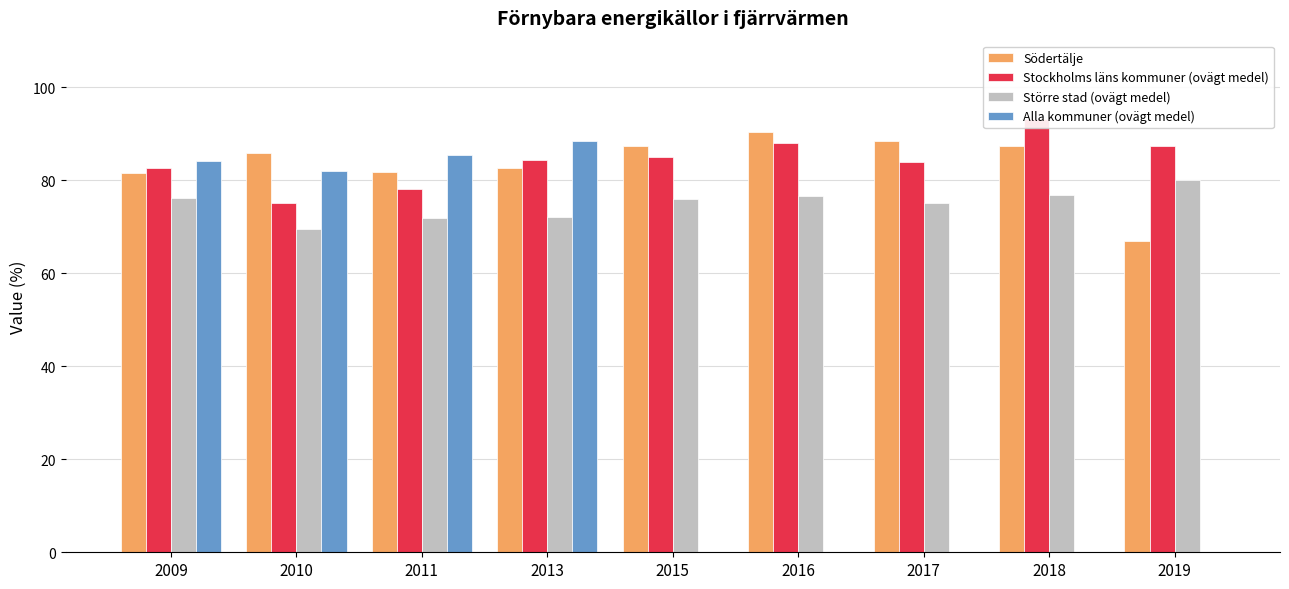

What are all the series names shown in the legend?

Södertälje, Stockholms läns kommuner (ovägt medel), Större stad (ovägt medel), Alla kommuner (ovägt medel)